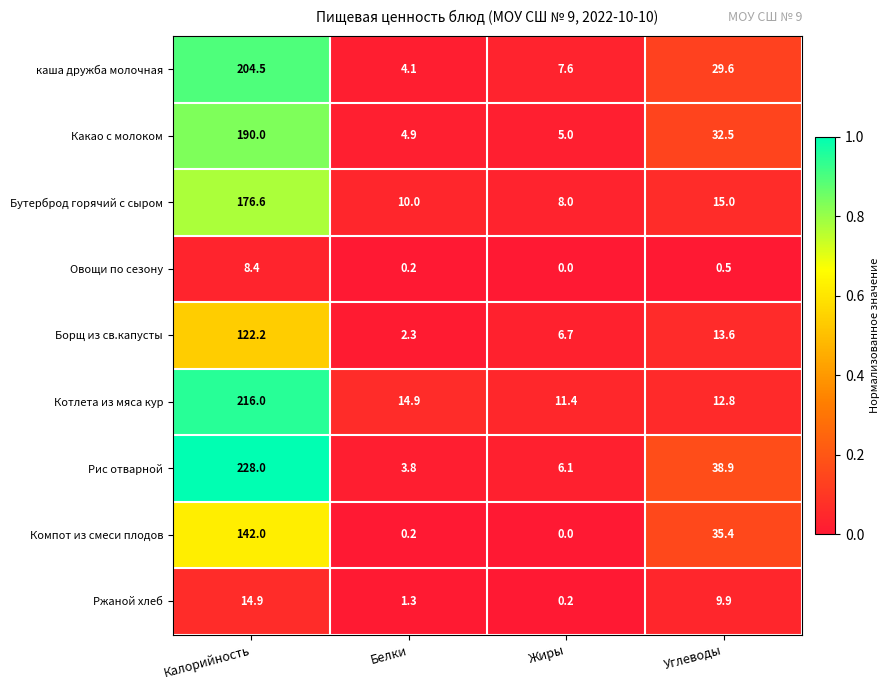

The Какао с молоком series shows 32.5 at Углеводы. True or false?

True